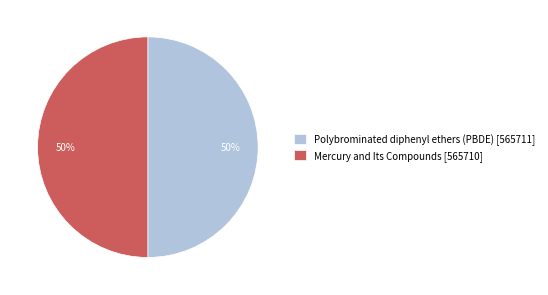

Combined, do Polybrominated diphenyl ethers (PBDE) [565711] and Mercury and Its Compounds [565710] account for over 50%?

Yes